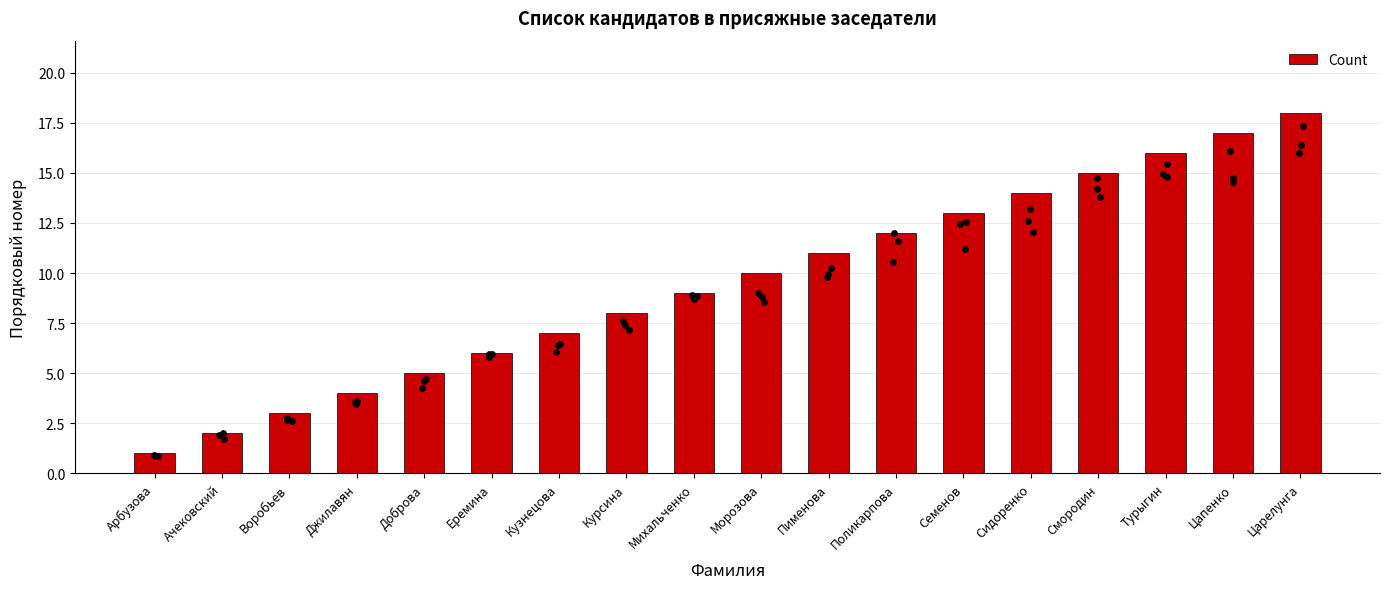

What is the ratio of the value at Воробьев to the value at Семенов?

0.2